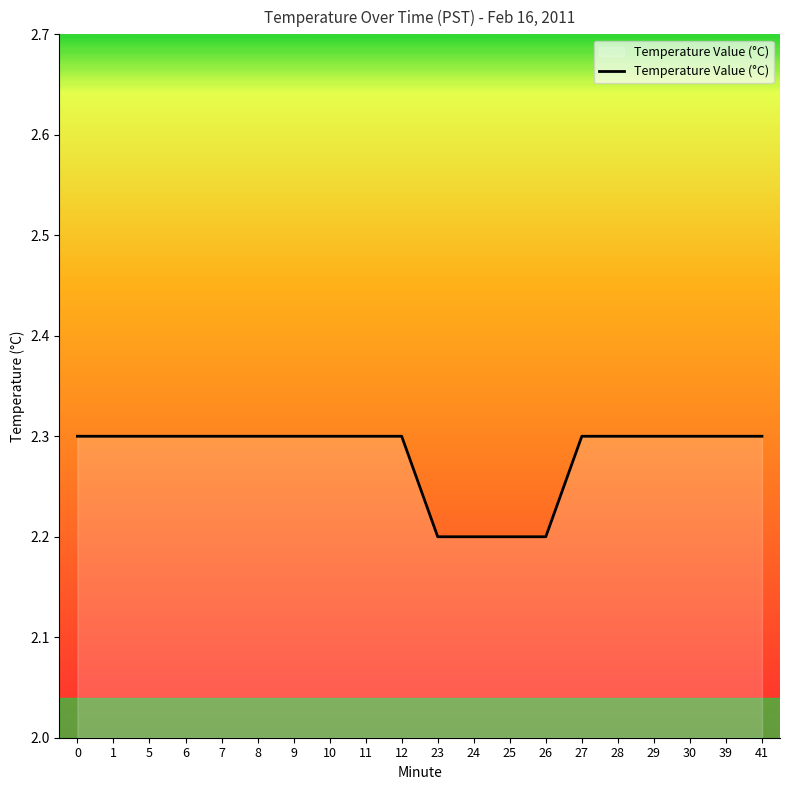

Approximately how many times larger is the value at 25 compared to 30?

1.0